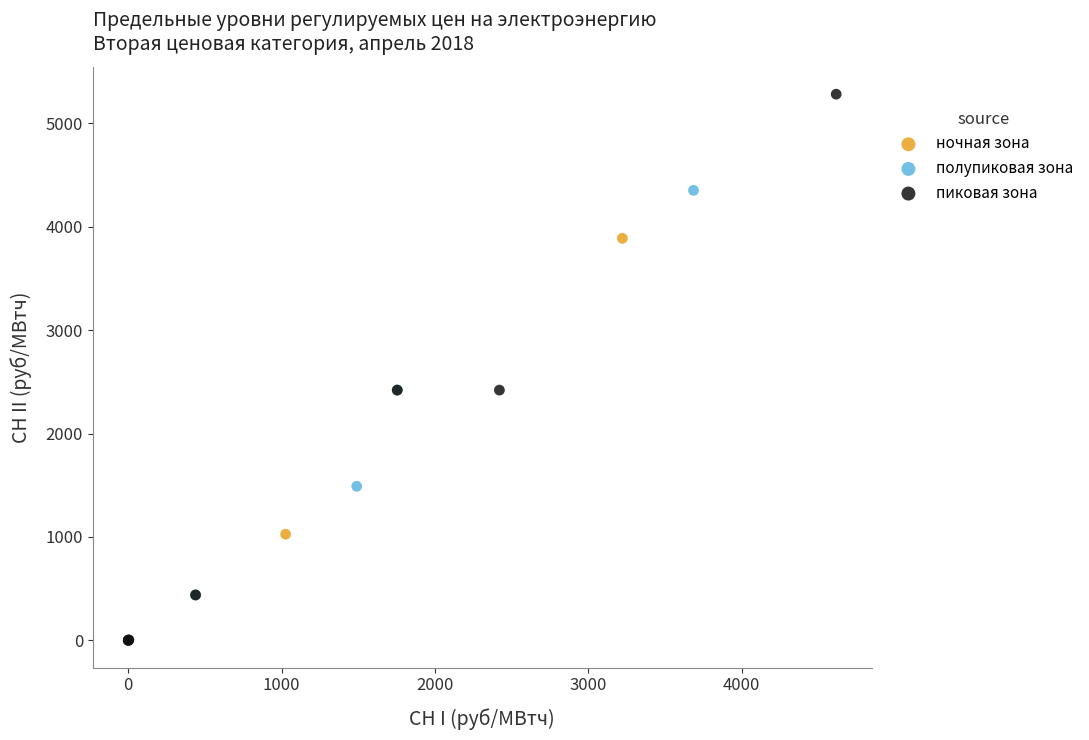

Which series reaches the maximum Y coordinate?

пиковая зона